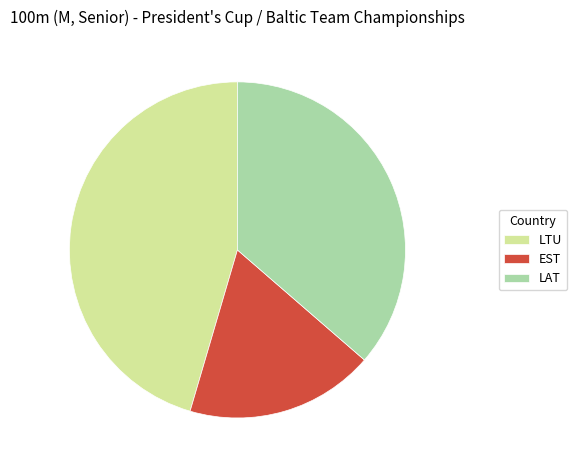

Between EST and LTU, which is larger?

LTU